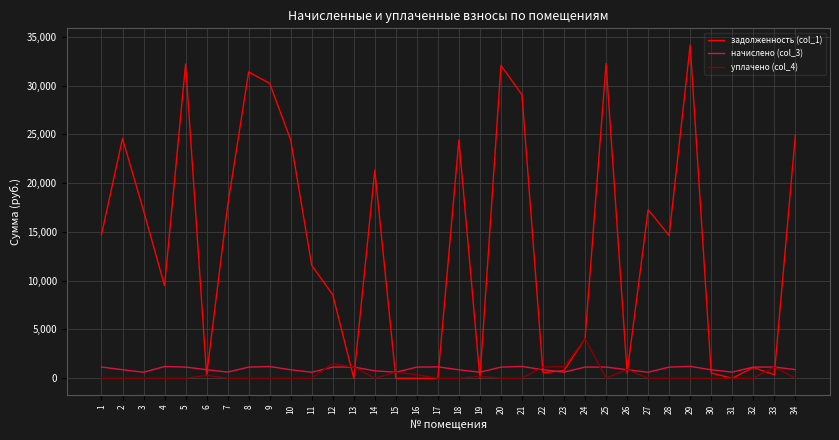

Which series has the largest range (max minus min)?

задолженность (col_1)